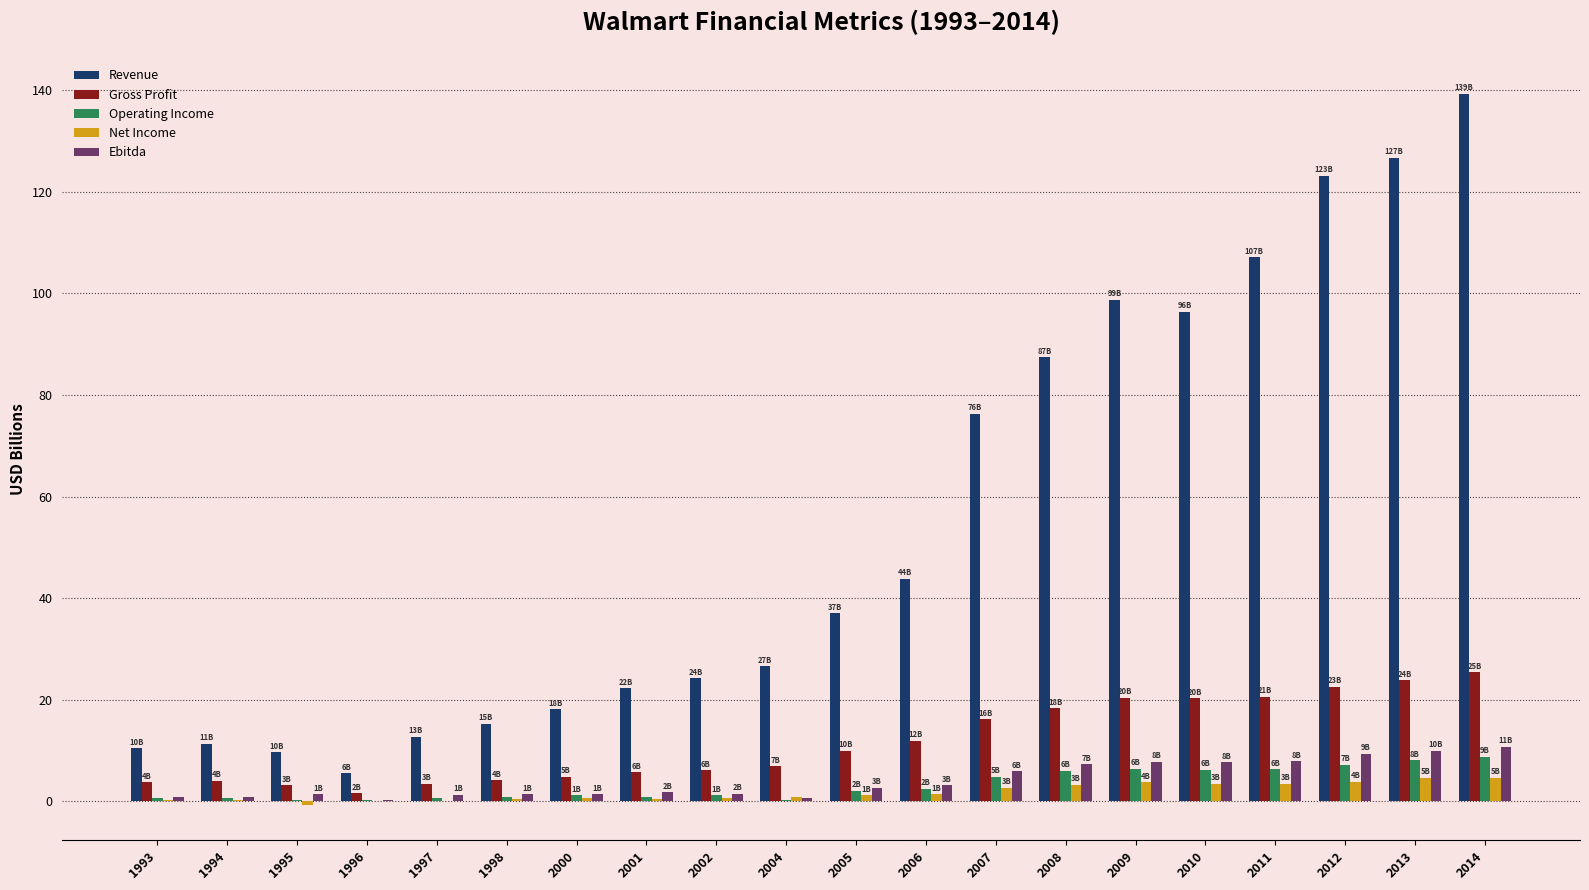

What is the maximum value shown in the chart?

139.4